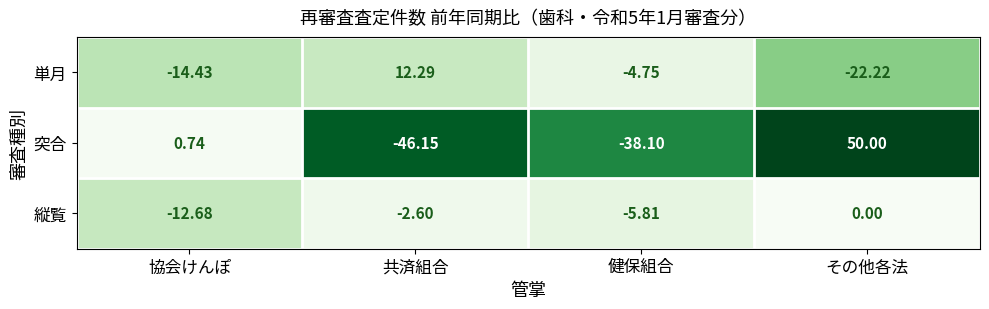

Count the number of data series in this chart.

3